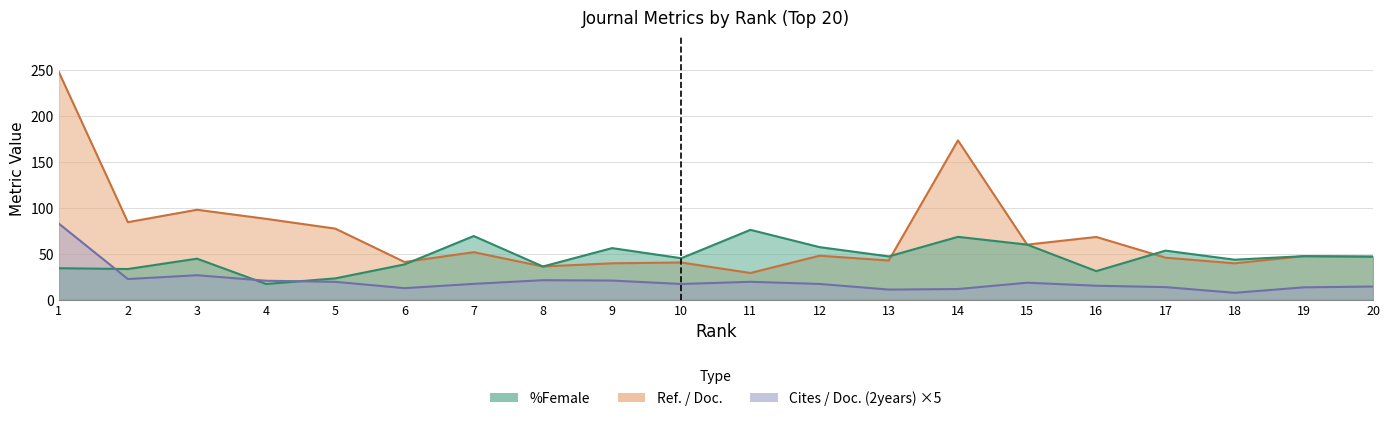

The value of Ref. / Doc. at 16 is 29.3. True or false?

False